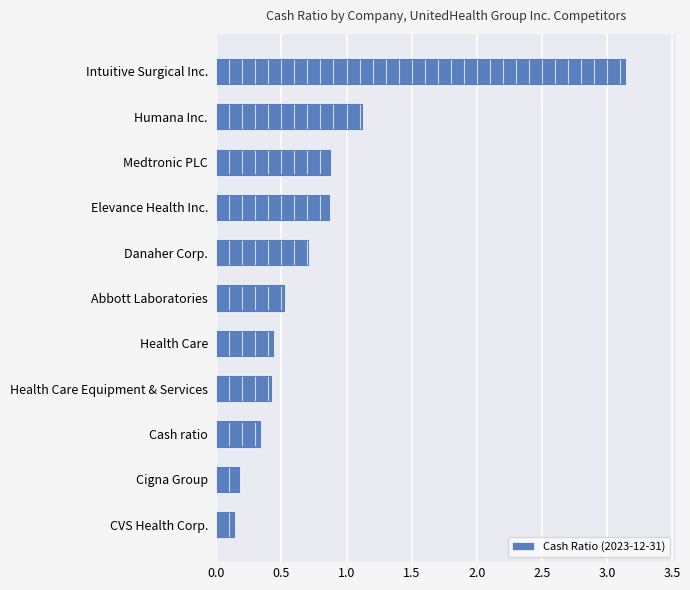

The chart shows a value of 0.5 at Elevance Health Inc.. True or false?

False